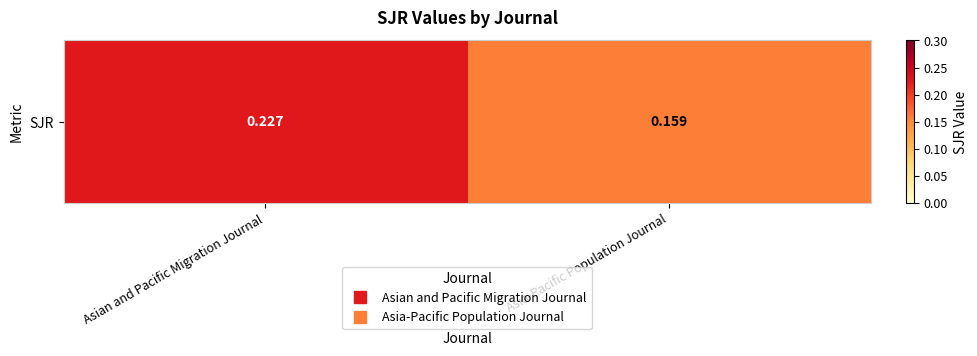

The chart shows a value of 0.3 at Asian and Pacific Migration Journal. True or false?

False